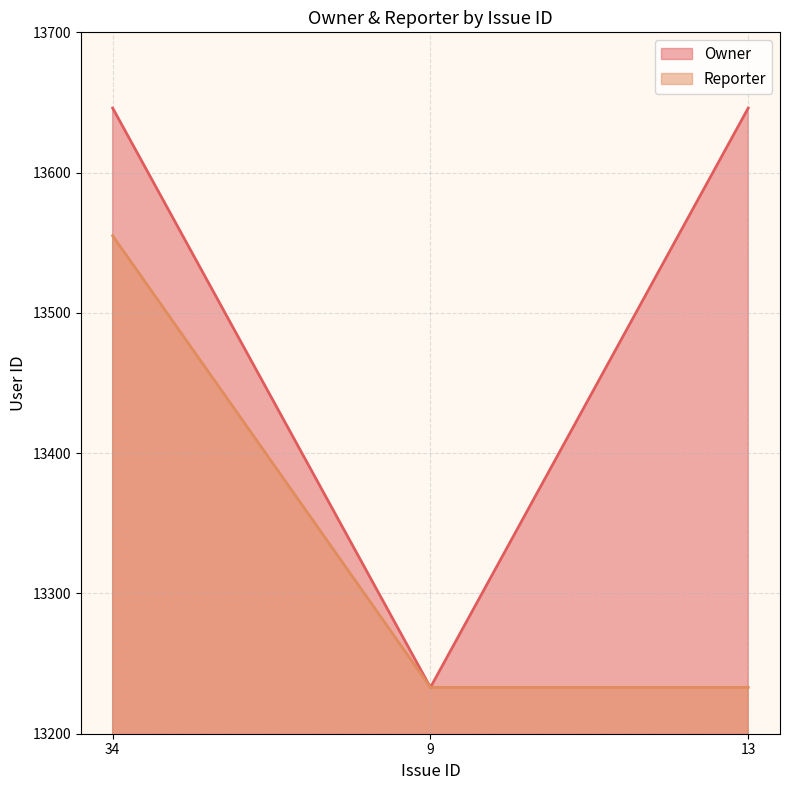

What position from the right is 9?

2